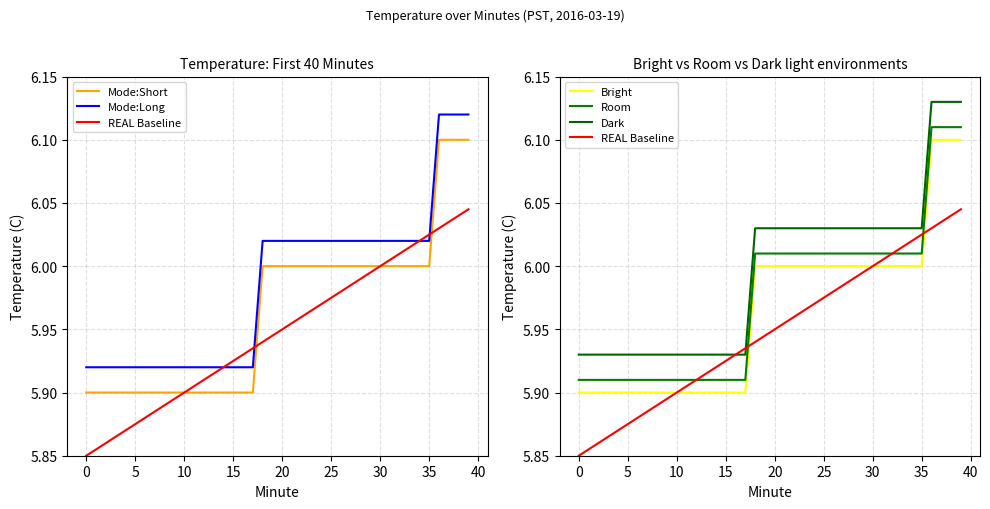

What is the minimum value shown in the chart?

5.8